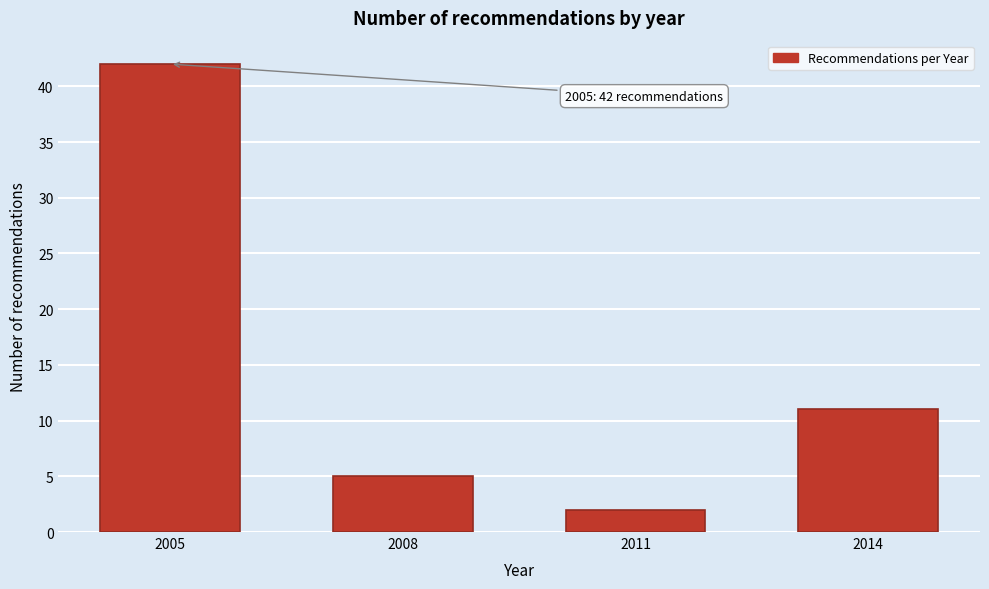

Reading right to left, extract all data points from this chart.

11	2	5	42